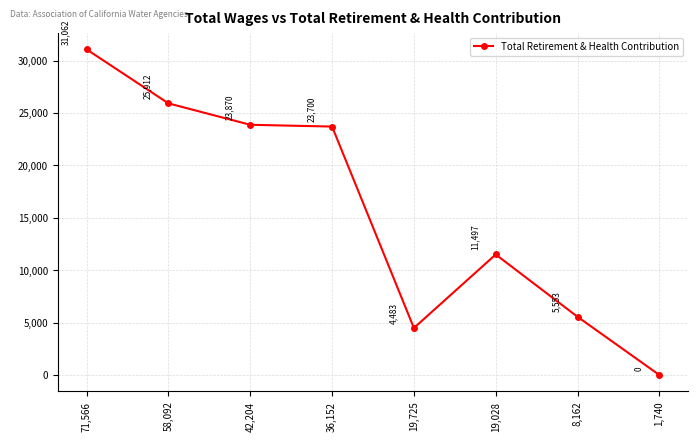

What is the label of the 1st point from the left?

71,566